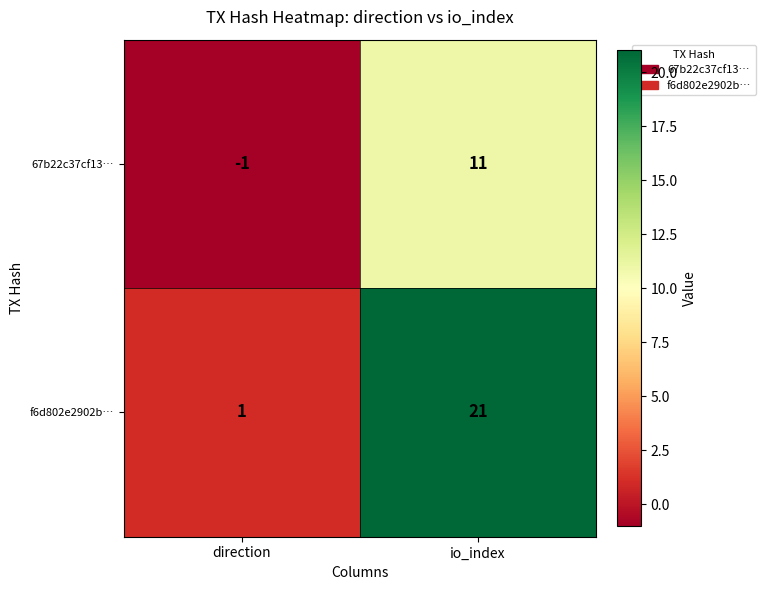

Between direction and io_index, which series saw the biggest shift?

f6d802e2902b…